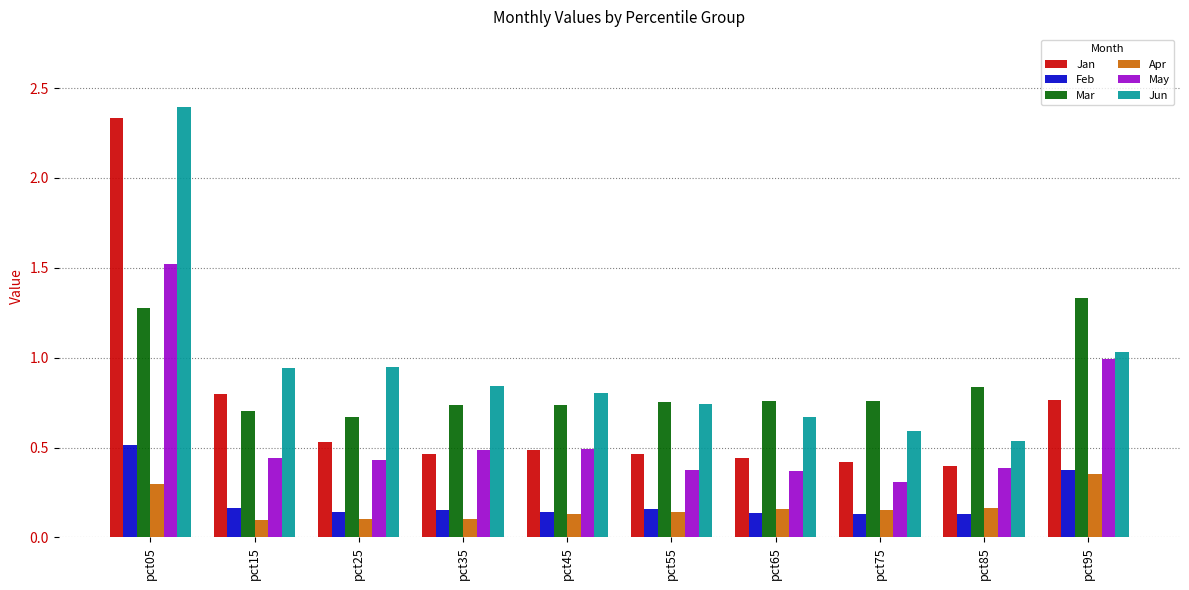

The Mar series shows 0.8 at pct85. True or false?

True